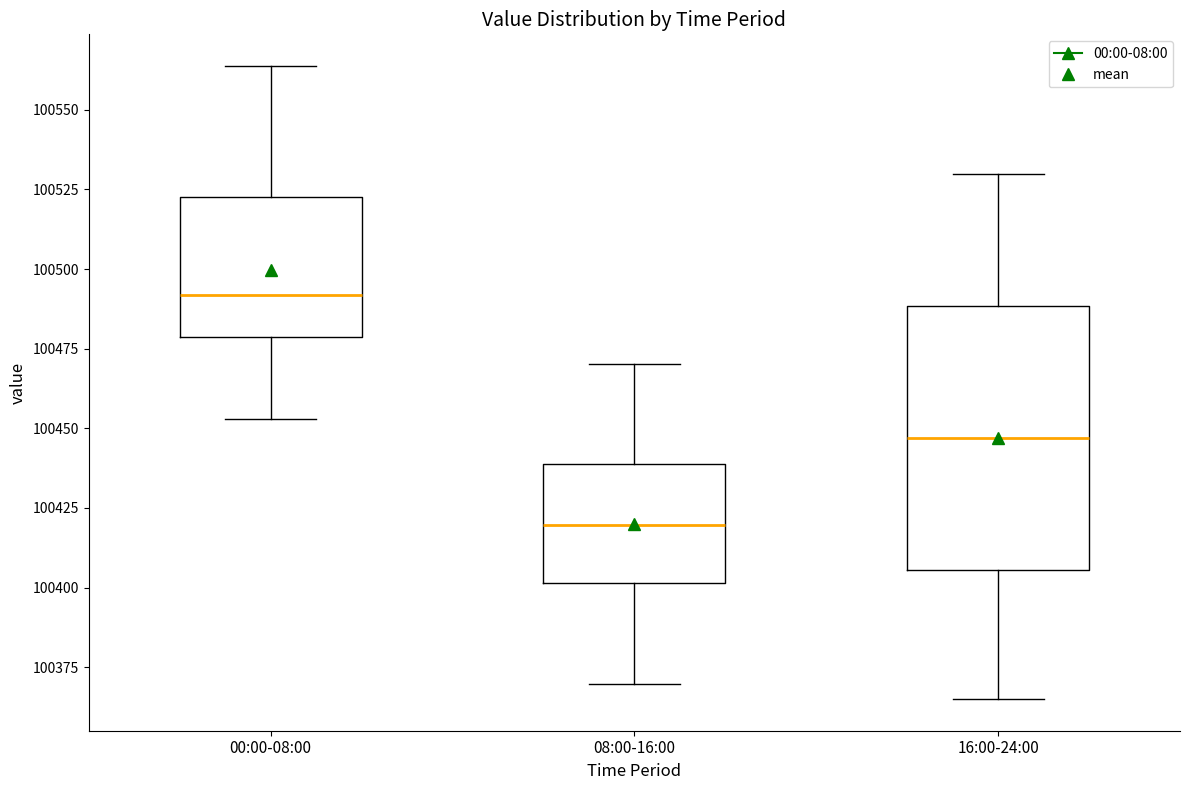

Which box's median line is the highest?

00:00-08:00